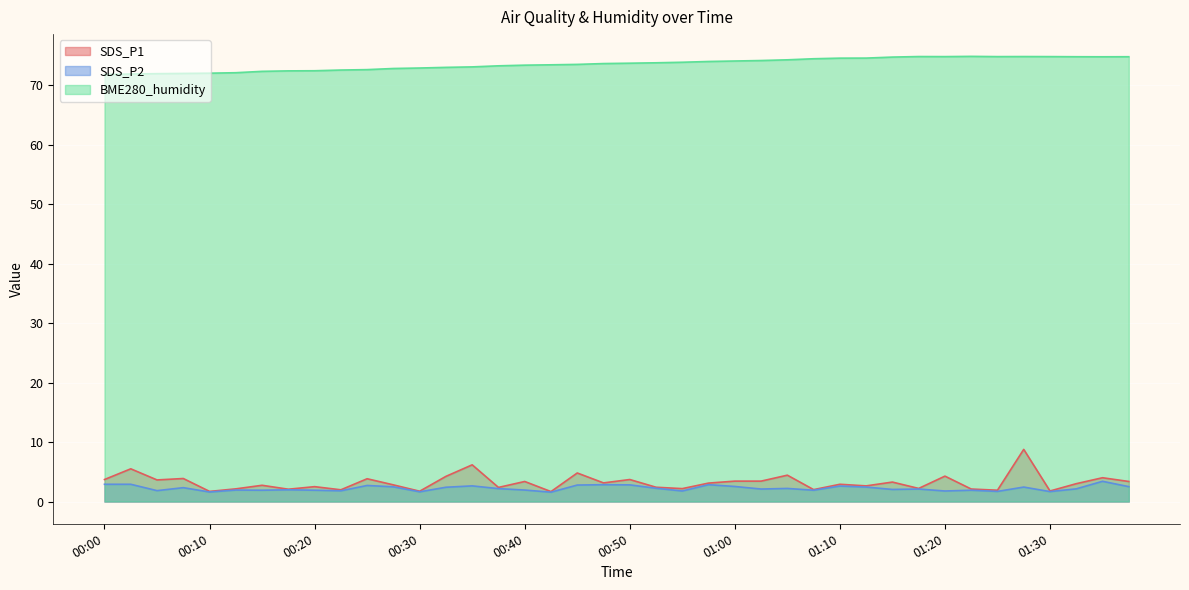

At which label does SDS_P1 first exceed 3?

00:00